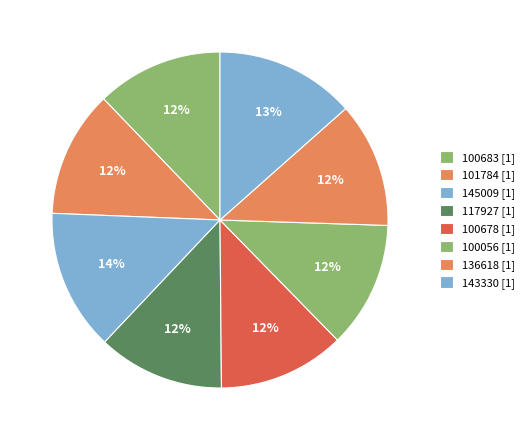

Count the number of slices in the pie.

8